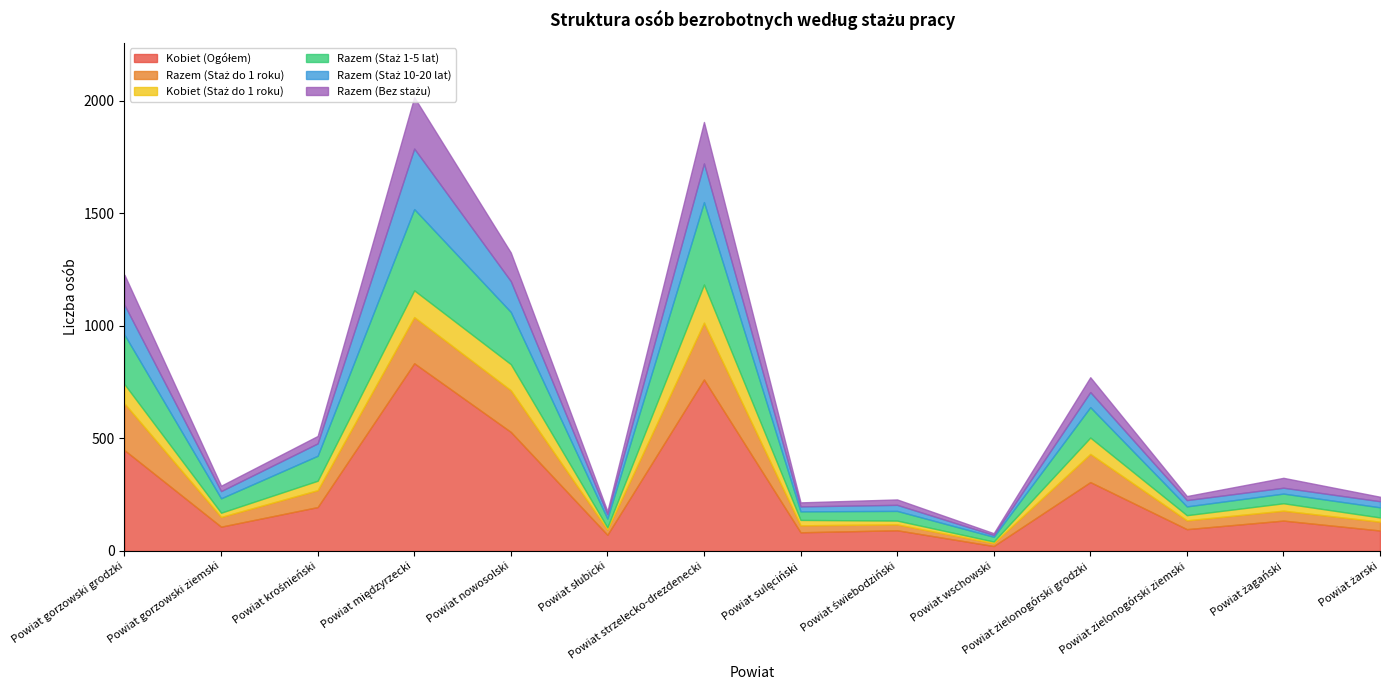

Reading left to right, list all the values displayed in this chart.

Kobiet (Ogółem): 448	108	195	834	529	72	762	83	92	22	306	97	135	91
Razem (Staż do 1 roku): 207	43	75	205	185	23	252	31	26	13	125	39	44	39
Kobiet (Staż do 1 roku): 86	19	42	119	116	10	170	24	17	7	73	23	33	19
Razem (Staż 1-5 lat): 220	64	111	361	232	39	366	38	43	21	135	39	43	45
Razem (Staż 10-20 lat): 132	32	55	269	137	19	172	22	27	8	67	28	26	27
Razem (Bez stażu): 134	24	33	228	127	14	184	18	24	8	66	18	44	20